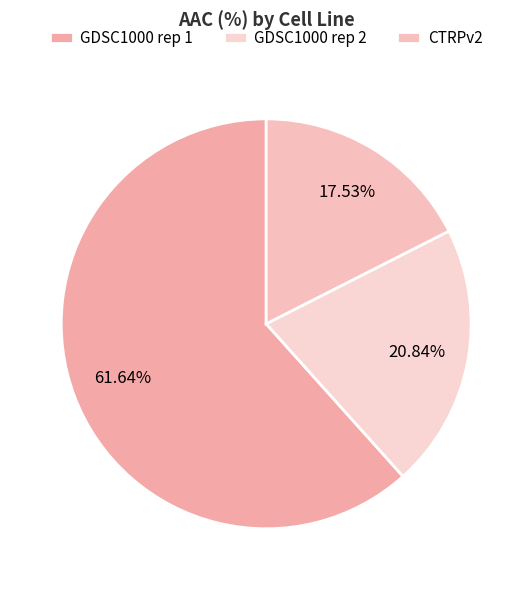

Which category accounts for the majority?

GDSC1000 rep 1